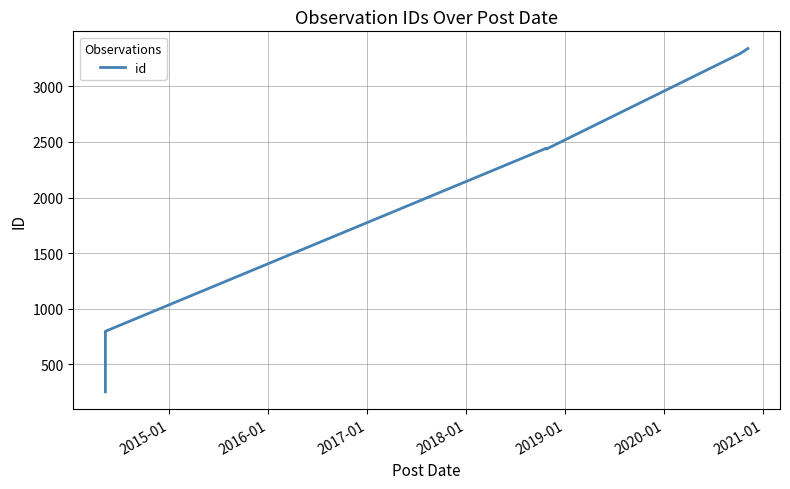

How many data points does each series have?

6